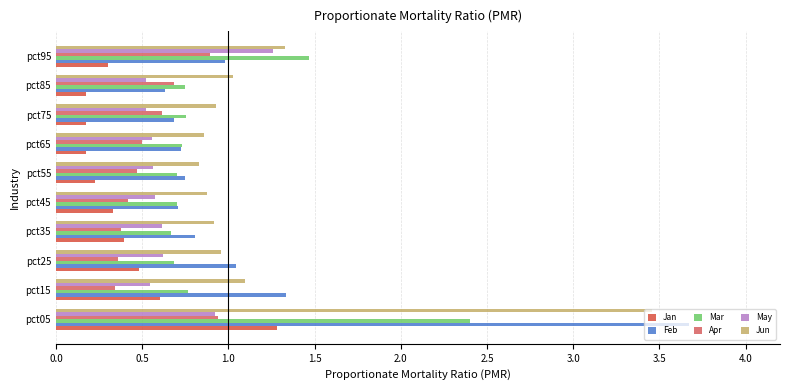

What is the difference between the maximum and second lowest values in the May series?

0.7